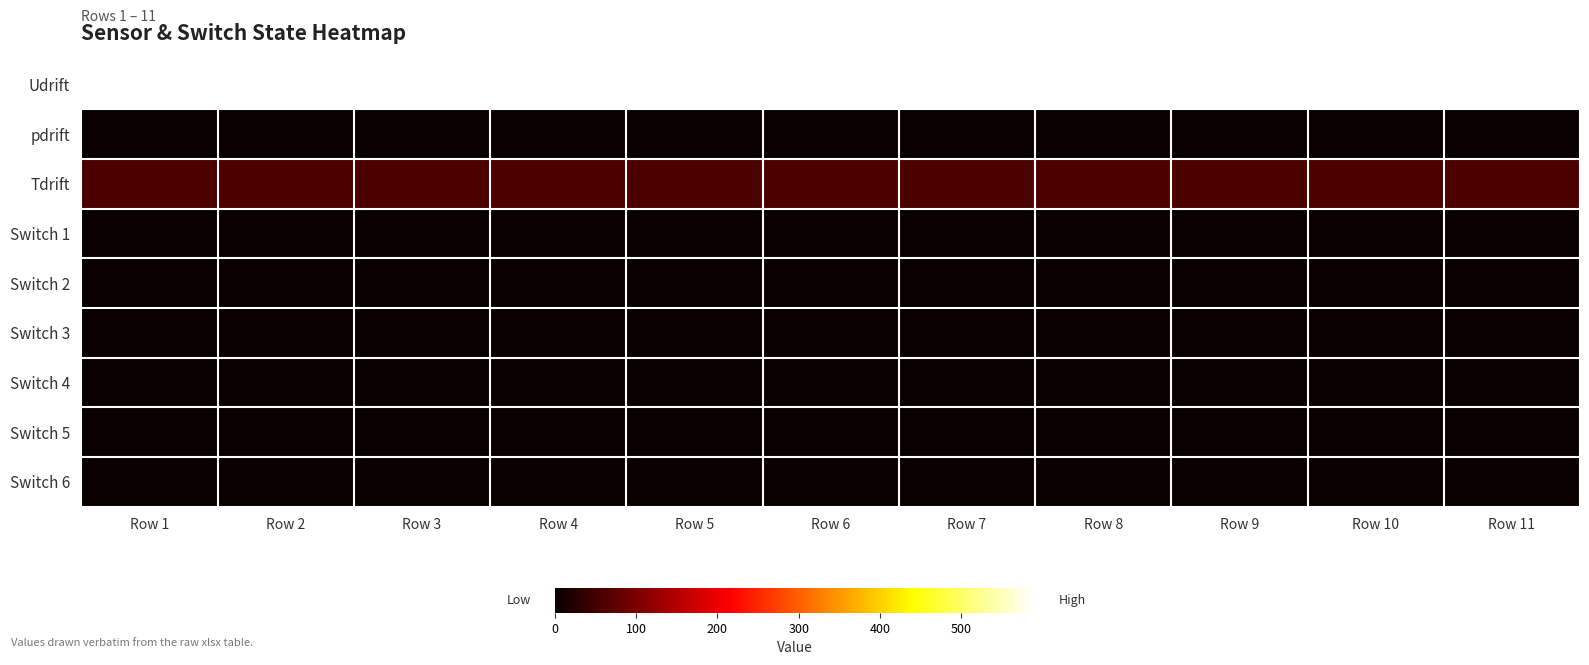

At how many categories does at least one series exceed 506?

11